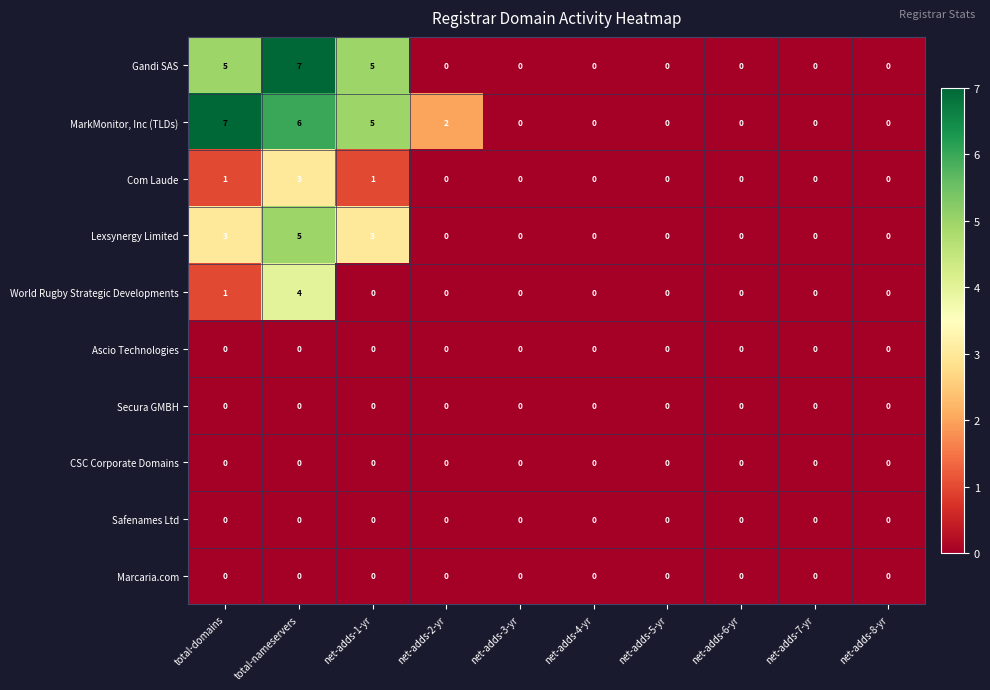

At which label does Com Laude reach its peak?

total-nameservers